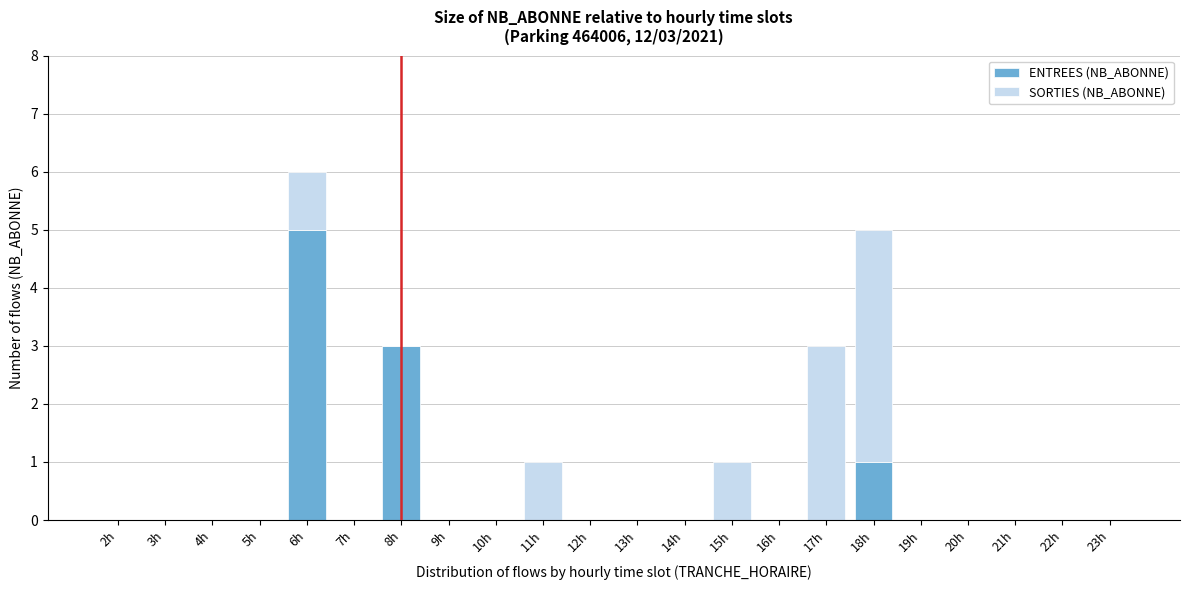

Is it true that ENTREES (NB_ABONNE) equals 2 at 23h?

False